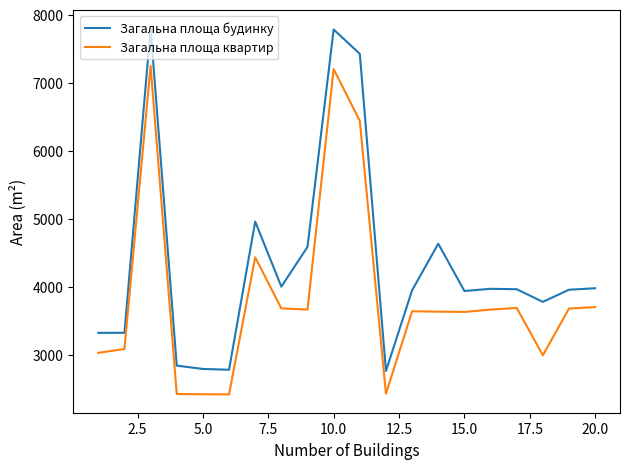

Which series has the largest total across all categories?

Загальна площа будинку